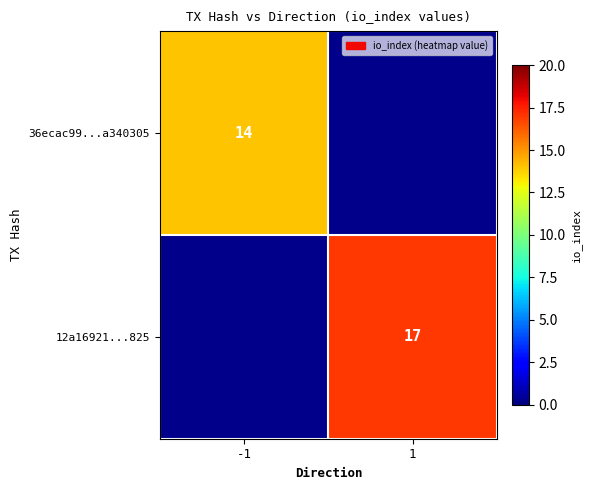

Which category has the highest value across all series?

1